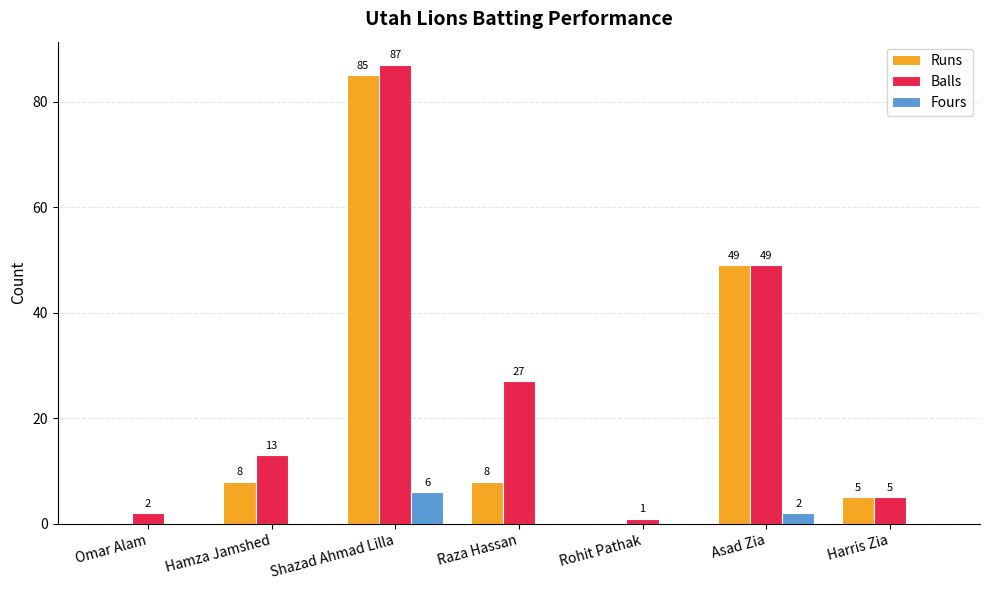

How many data points does each series have?

7